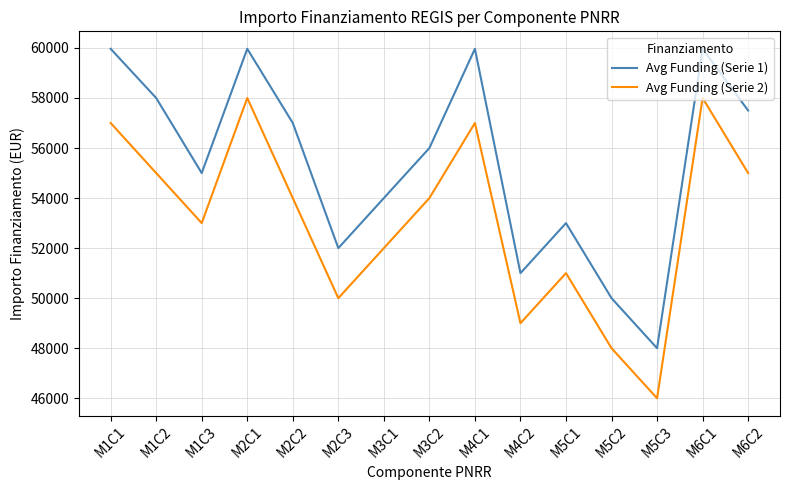

Which series has the largest total across all categories?

Avg Funding (Serie 1)